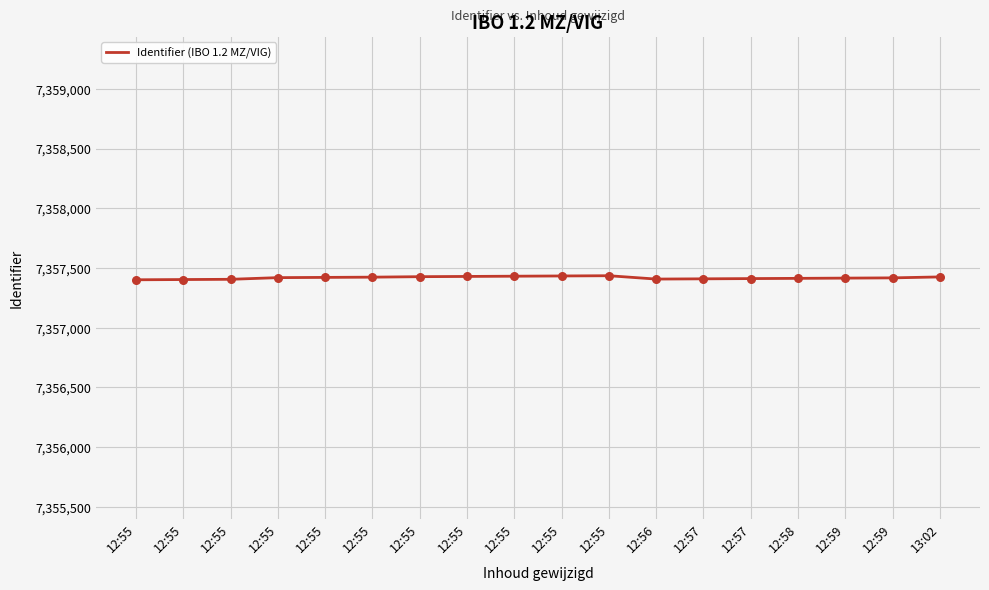

Is this an area chart (filled region under the line)?

No